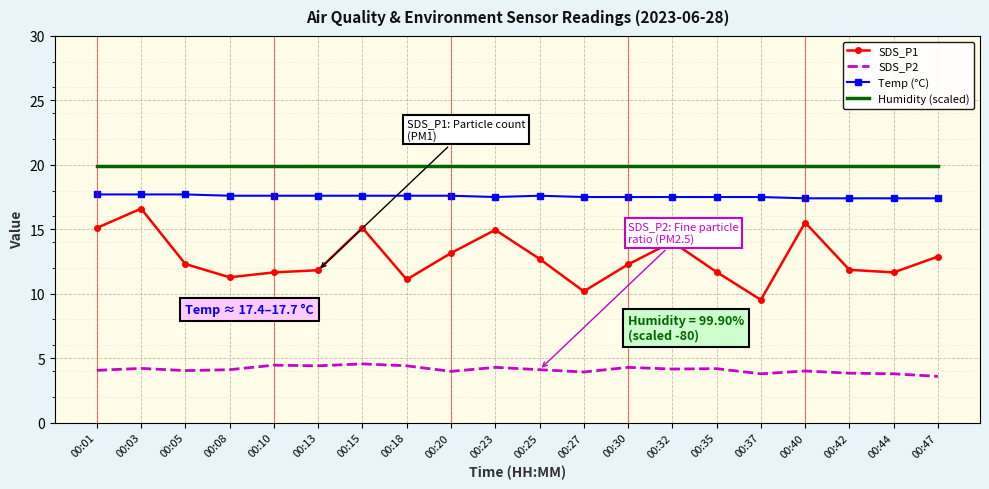

What is the difference between the SDS_P1 values at 00:35 and 00:01?

3.4